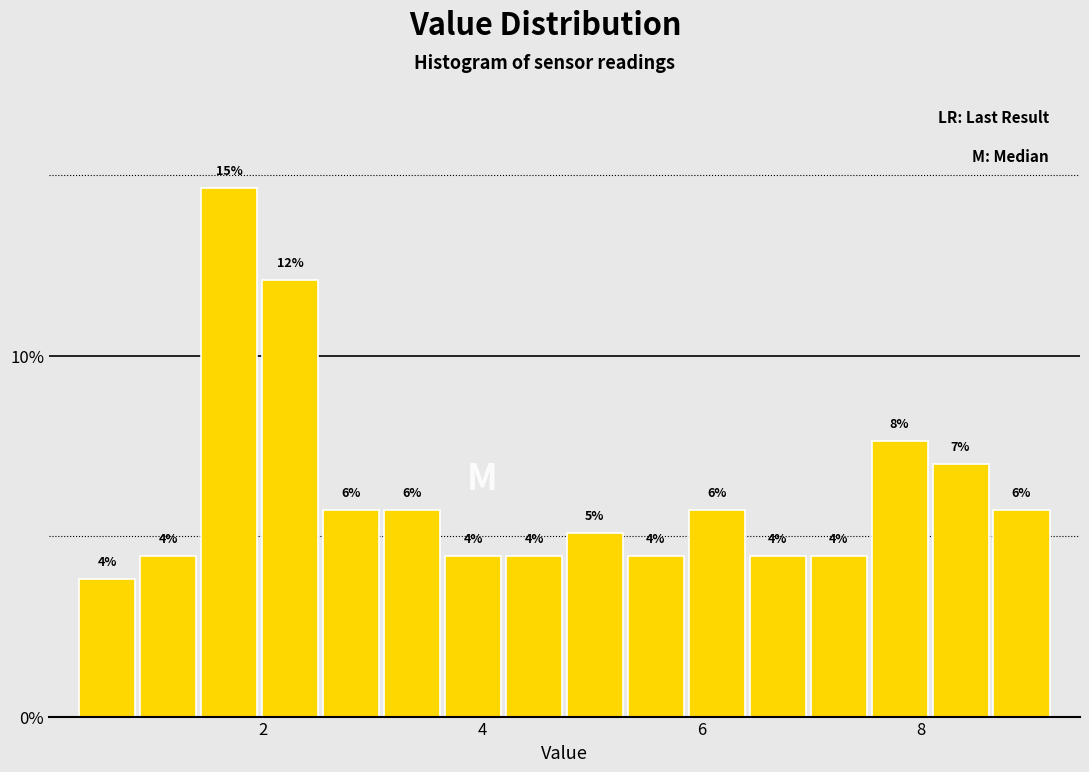

Read against the x-axis, roughly where is the centre of the tallest bar?

1.6